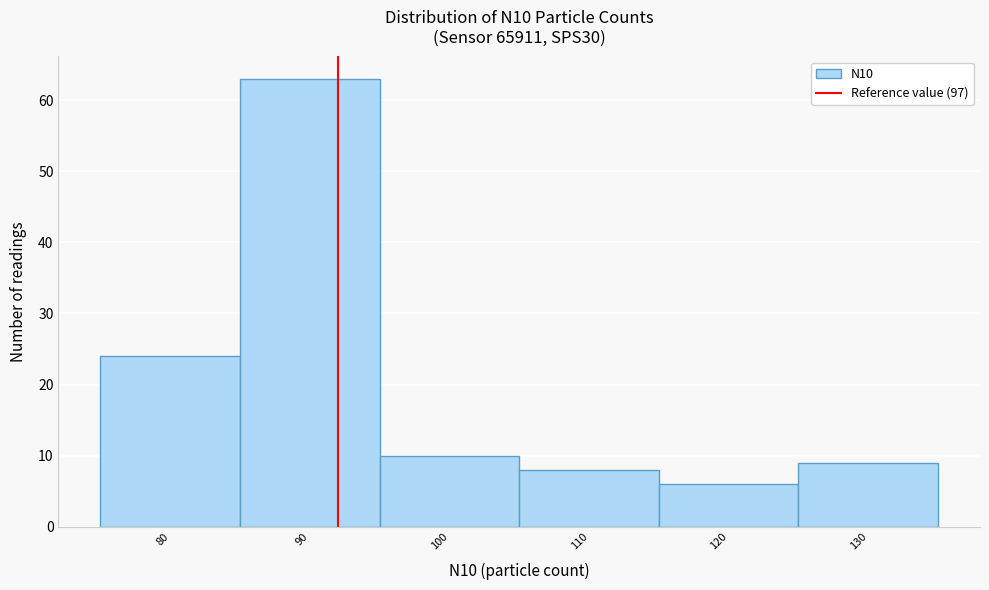

Reading left to right, what are all the values shown in this chart?

24	63	10	8	6	9